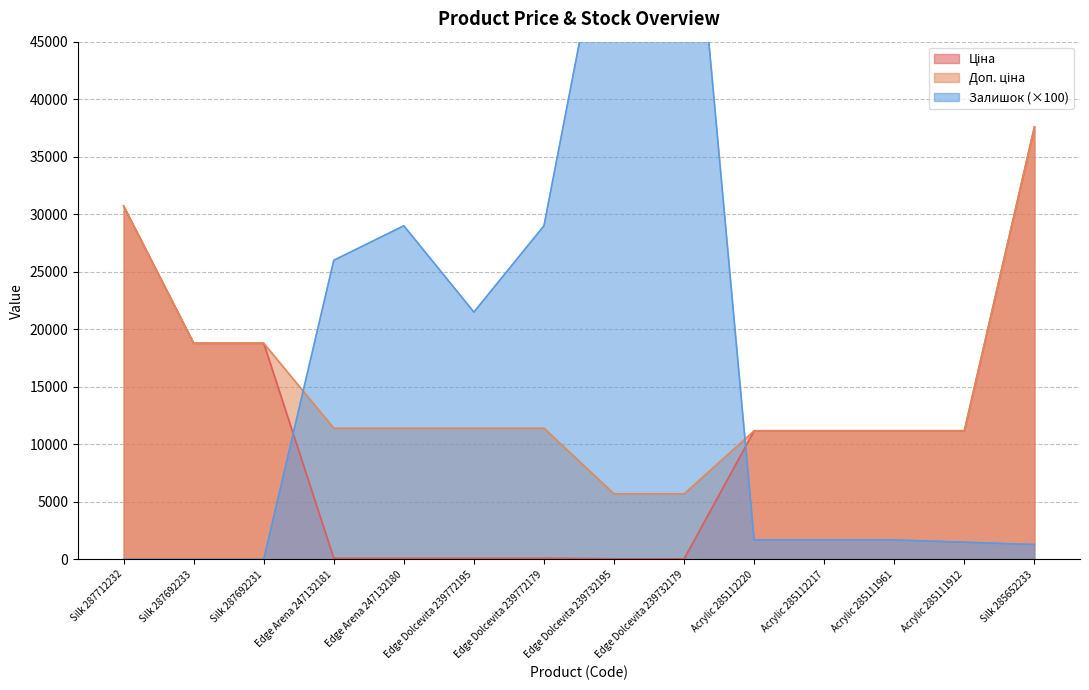

What is the average value of the Ціна series?

10802.0